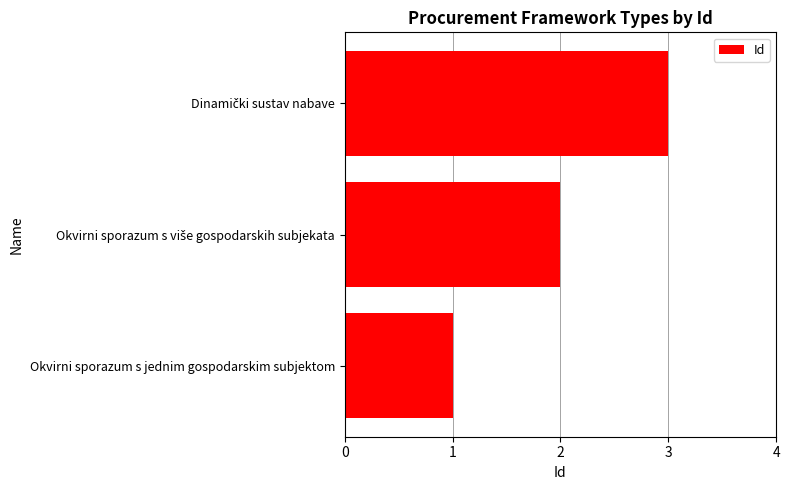

Which category has the lowest value across all series?

Okvirni sporazum s jednim gospodarskim subjektom